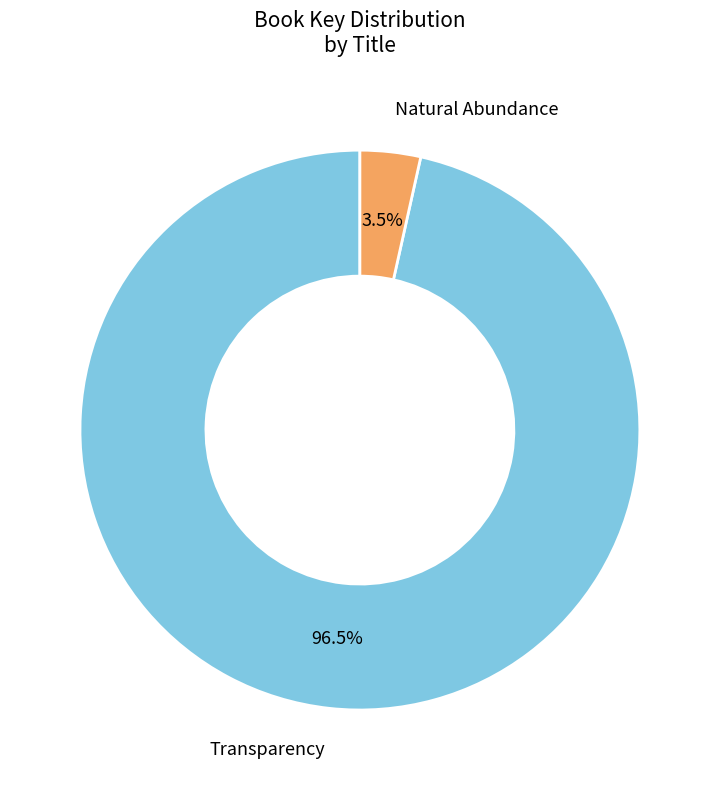

Which slice is the largest?

Transparency